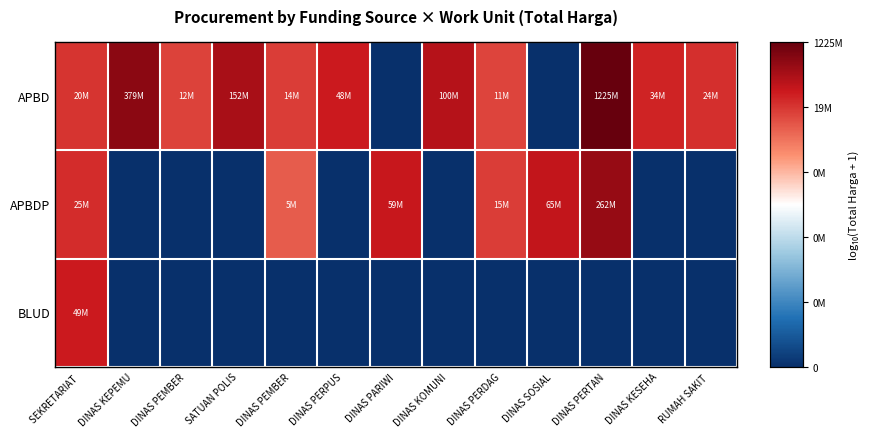

What is the spread (max minus min) of values at DINAS SOSIAL?

7.8